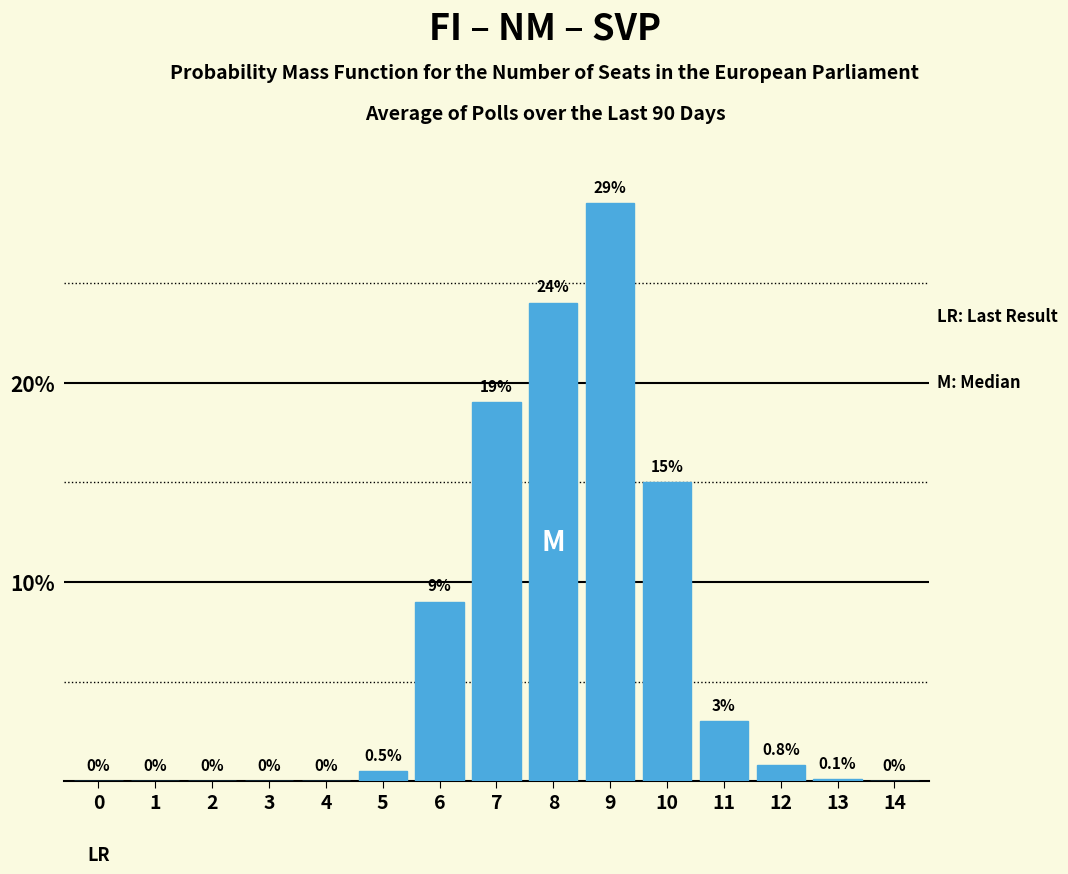

Reading left to right, list all the values displayed in this chart.

0=0.0	1=0.0	2=0.0	3=0.0	4=0.0	5=0.5	6=9.0	7=19.0	8=24.0	9=29.0	10=15.0	11=3.0	12=0.8	13=0.1	14=0.0